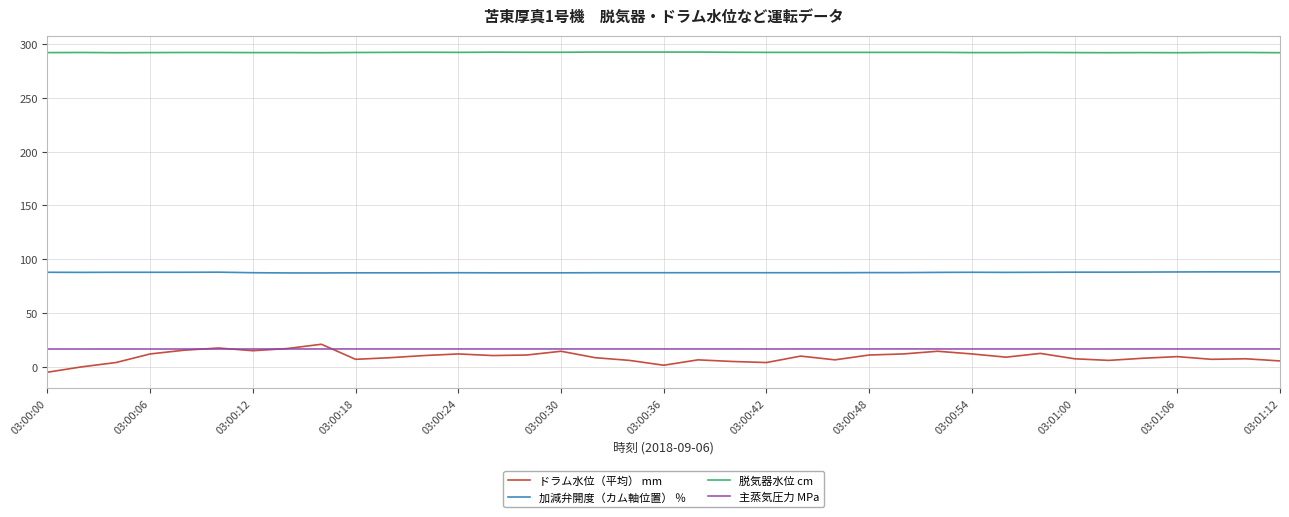

True or false: 加減弁開度（カム軸位置） ％ and 主蒸気圧力 MPa intersect in this chart.

False